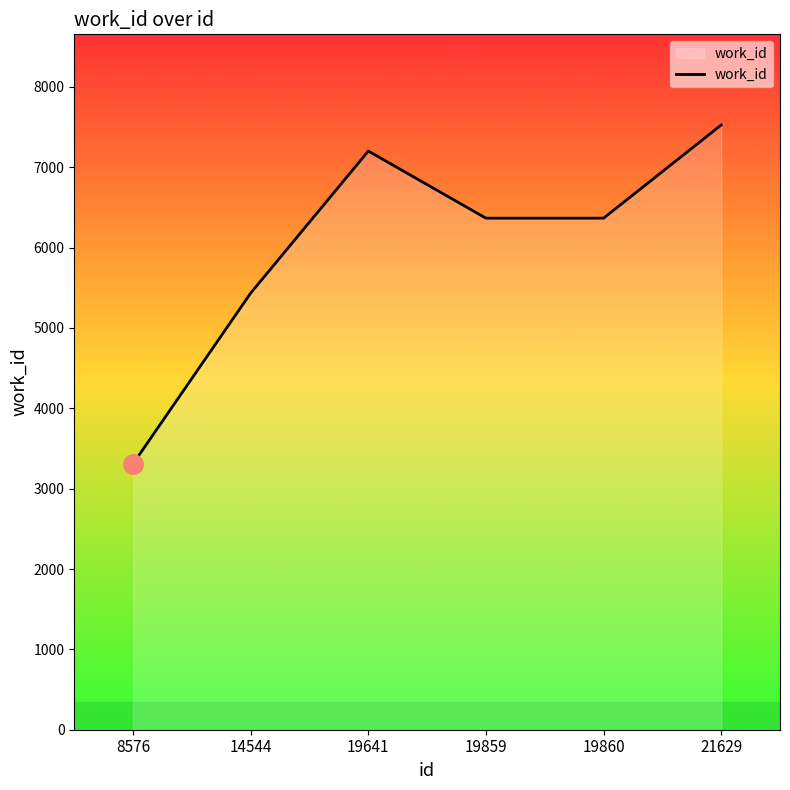

Reading left to right, transcribe all the data shown in this chart.

8576=3310	14544=5434	19641=7201	19859=6366	19860=6366	21629=7525